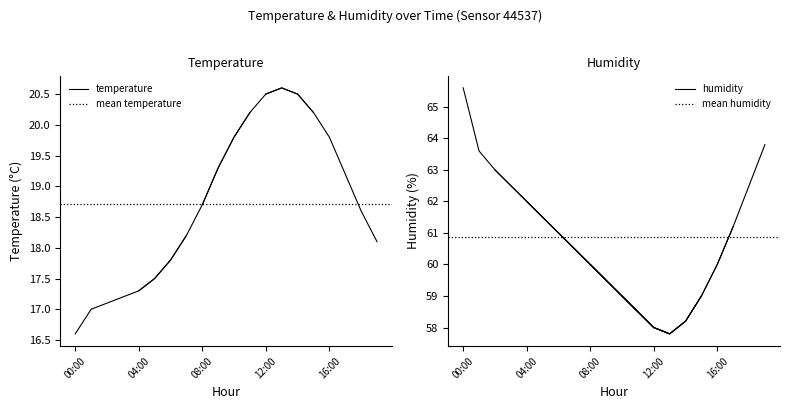

Where does the temperature series first go above 18?

07:00